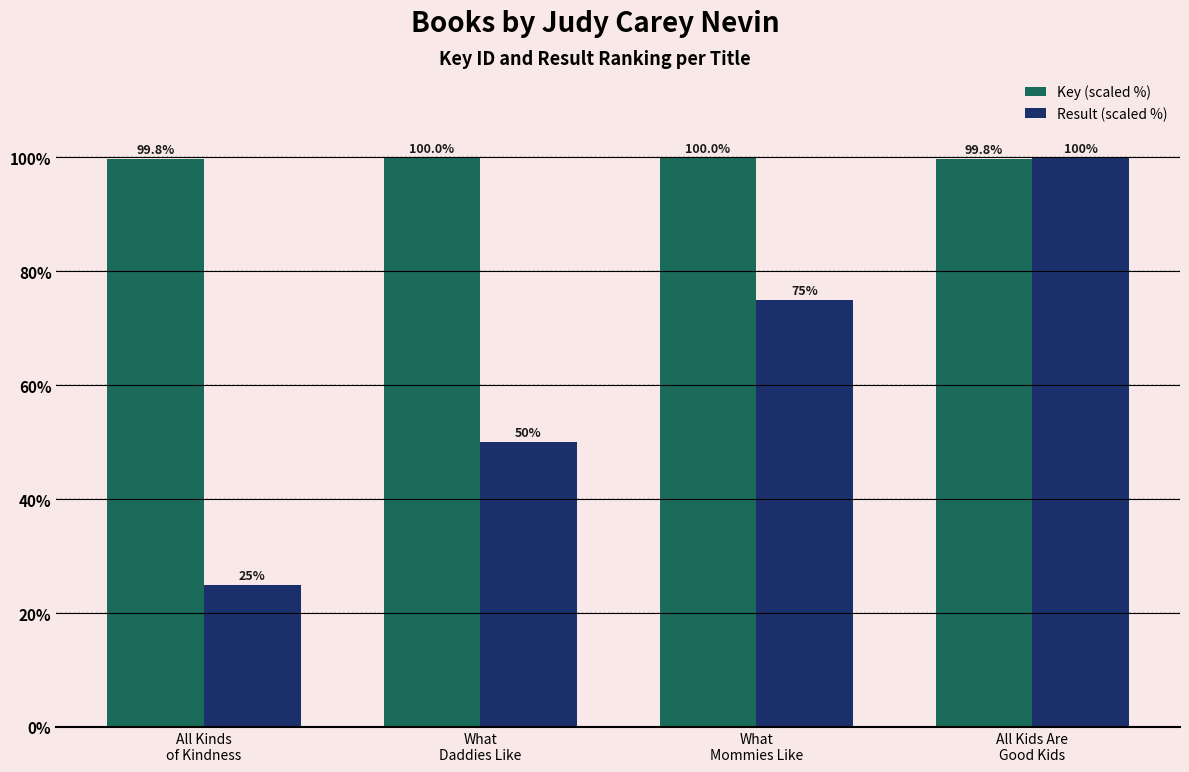

At which label is Result (scaled %) closest to 62?

What
Daddies Like